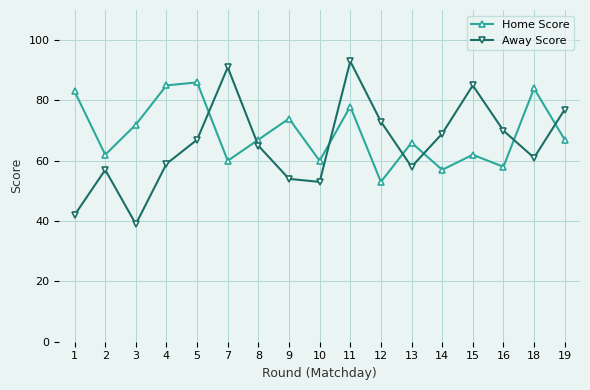

In Home Score, how many points are lower than both neighbors (excluding endpoints)?

6